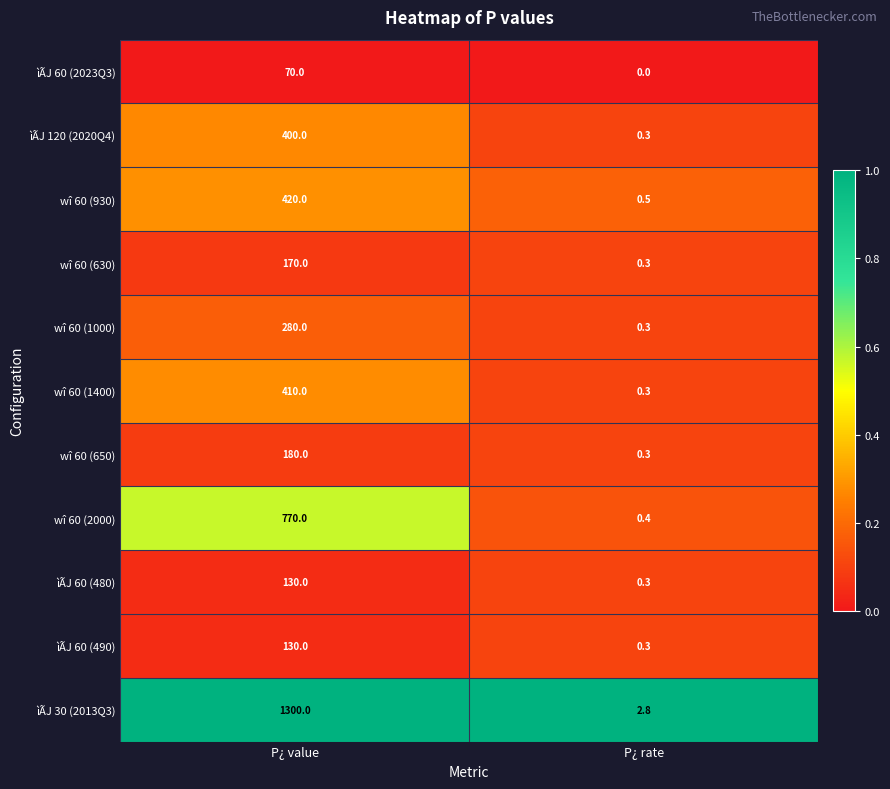

The value of wî 60 (1000) at P¿ rate is 0.3. True or false?

True